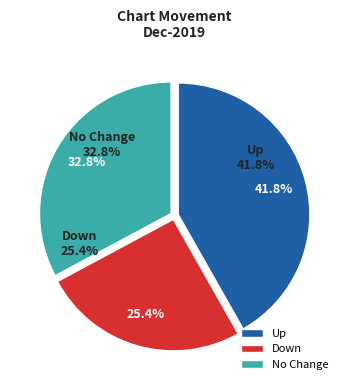

Which category has the biggest portion of the pie?

up